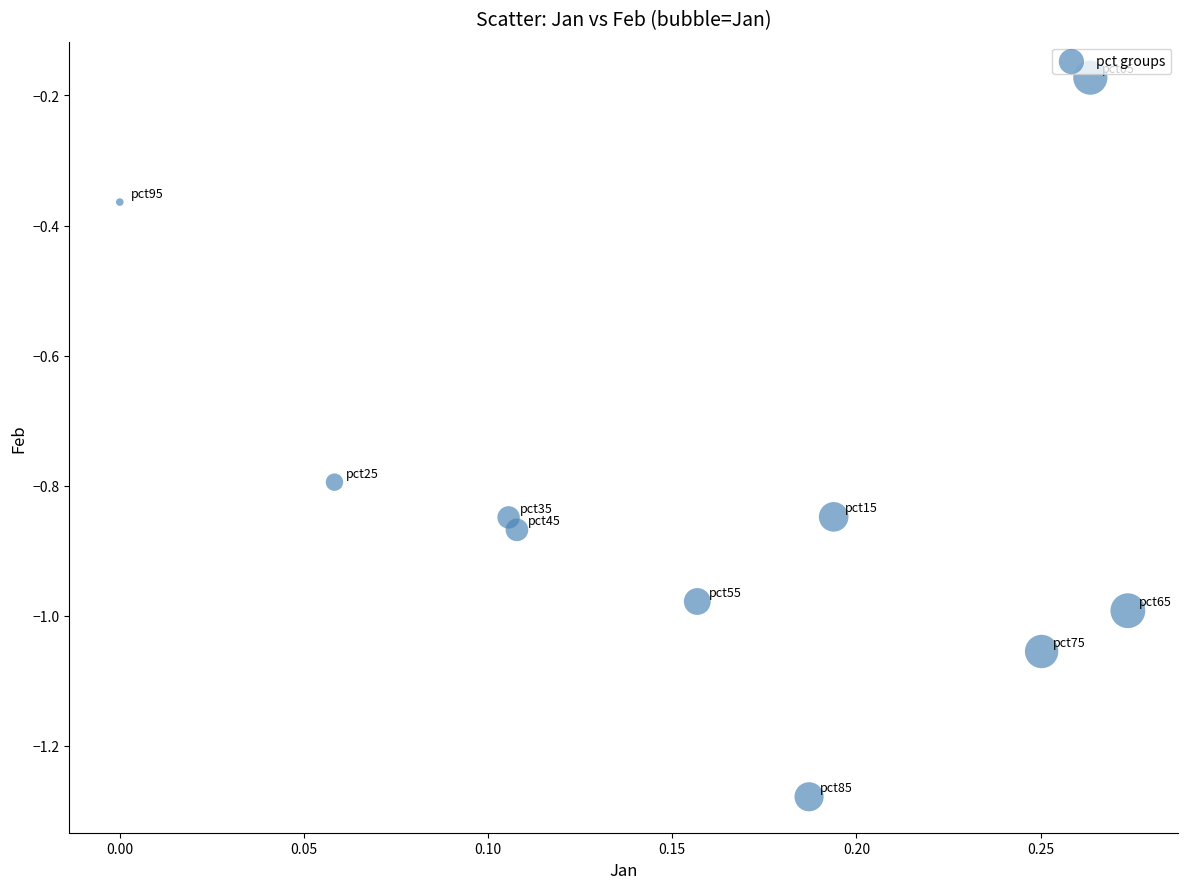

What is the range of Y values (max minus min)?

1.1